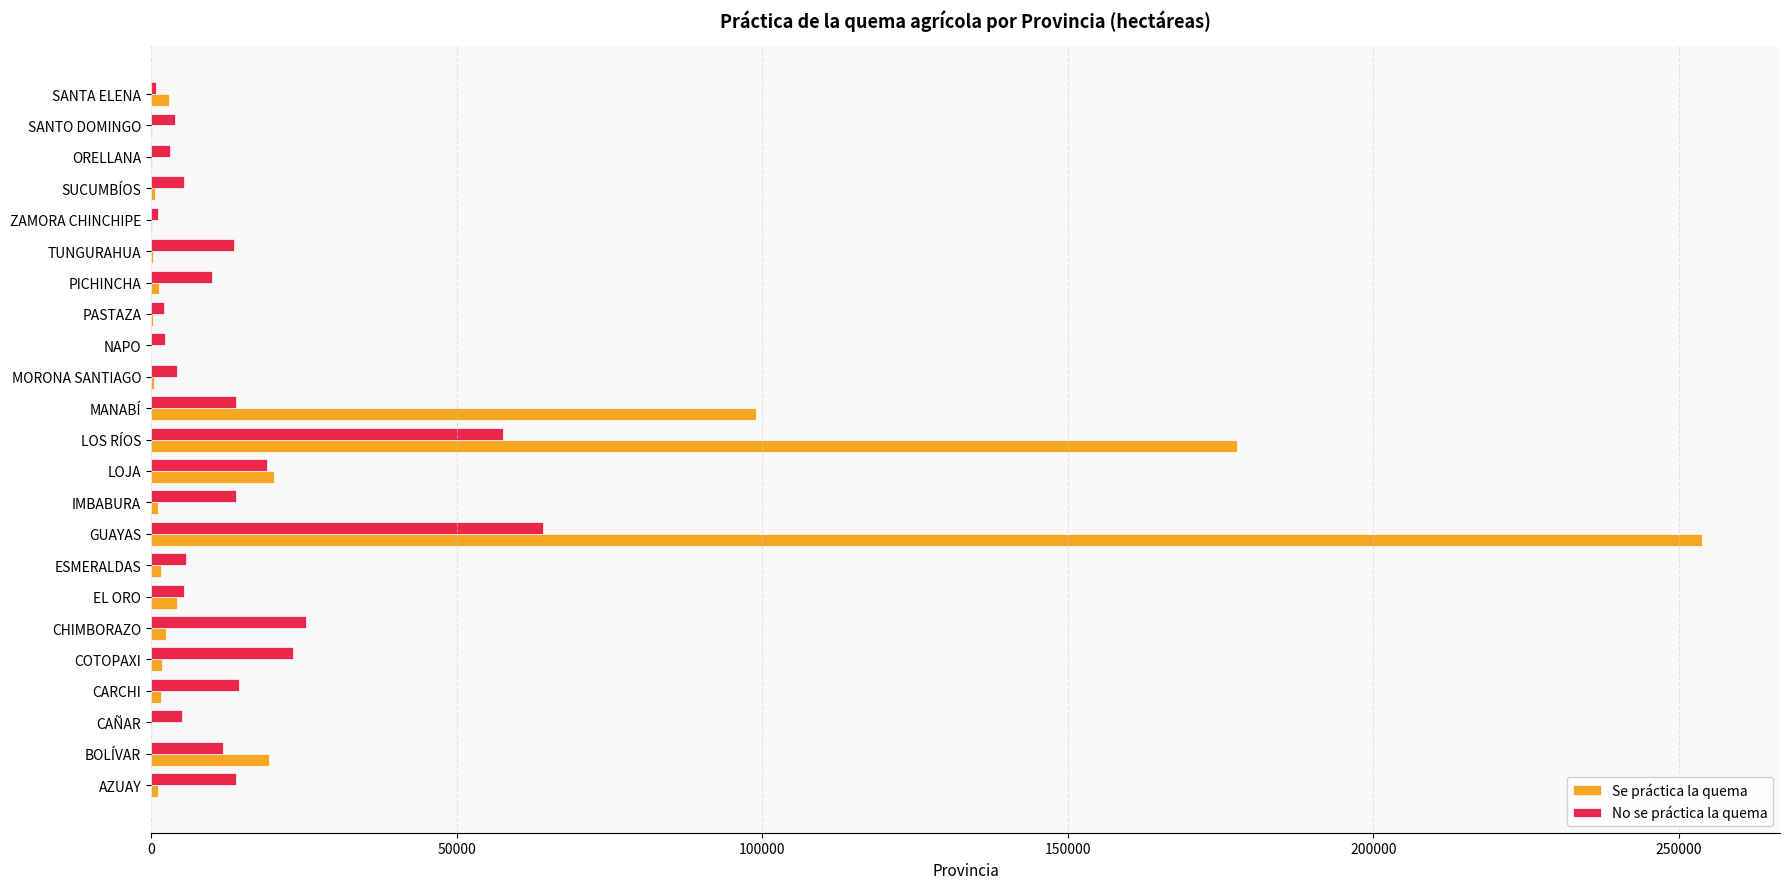

The value of Se práctica la quema at LOS RÍOS is 247388.2. True or false?

False